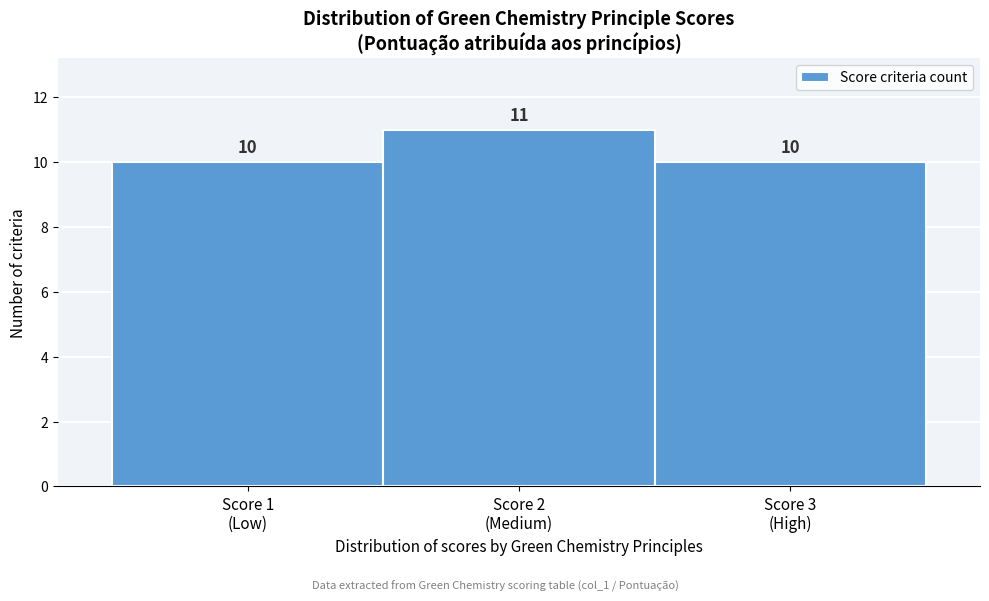

Reading left to right, list all the values displayed in this chart.

10	11	10